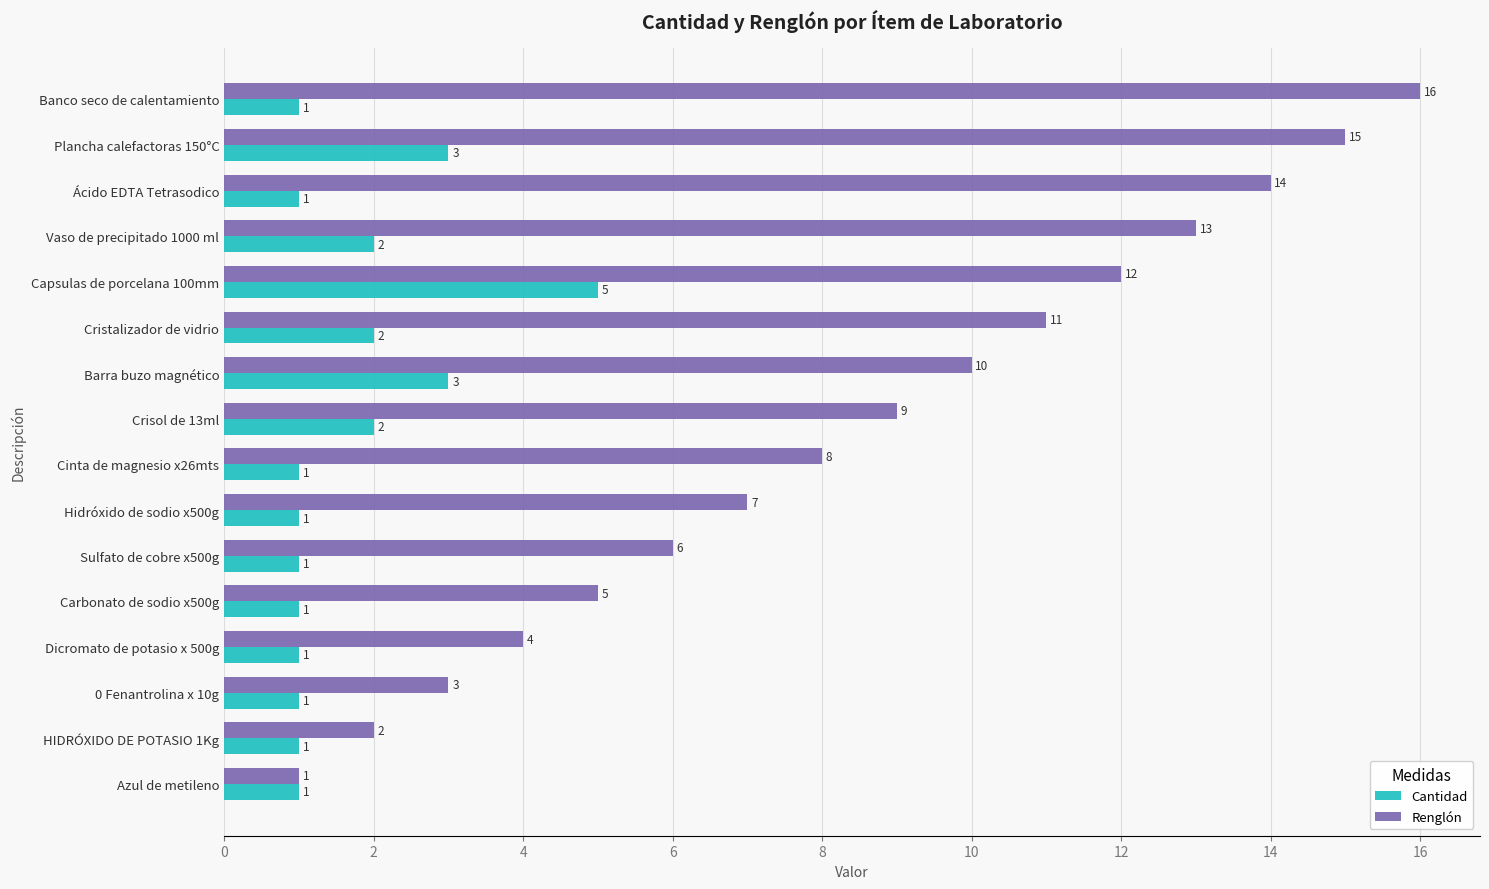

At which category is the sum across all series the highest?

Plancha calefactoras 150°C